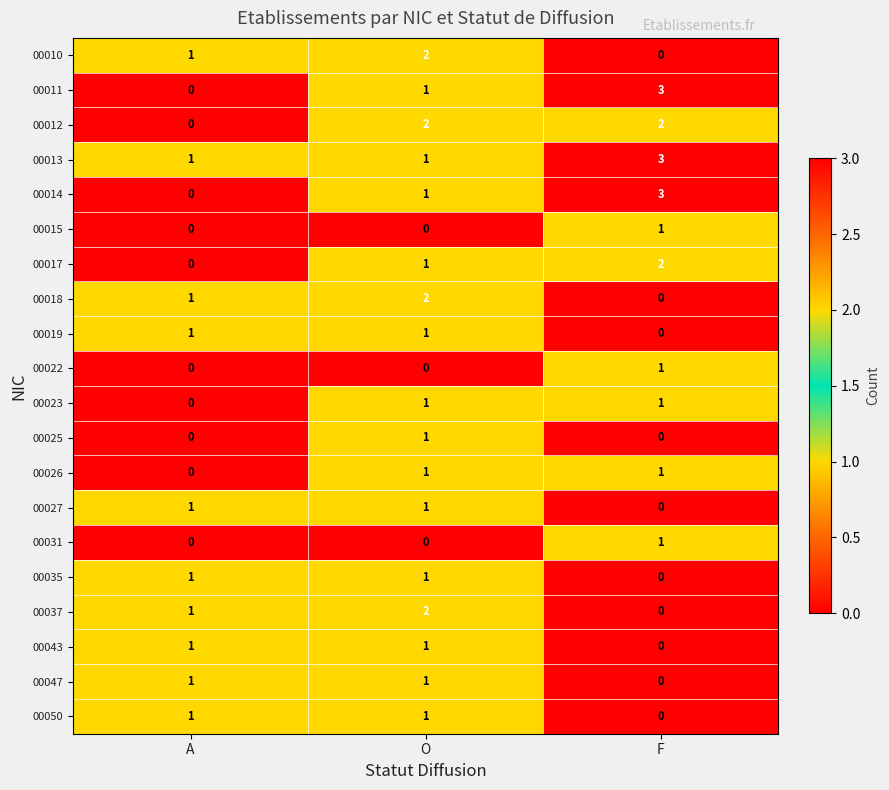

What is the difference between the highest and lowest values at F?

3